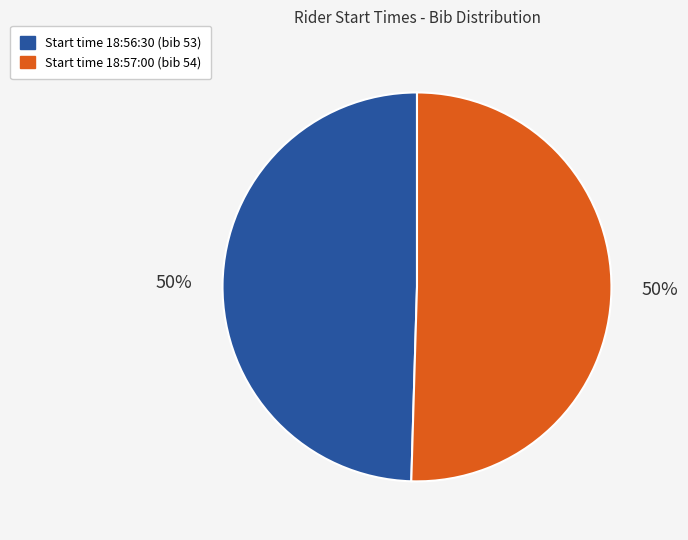

To the nearest percent, what is the average slice percentage?

50%